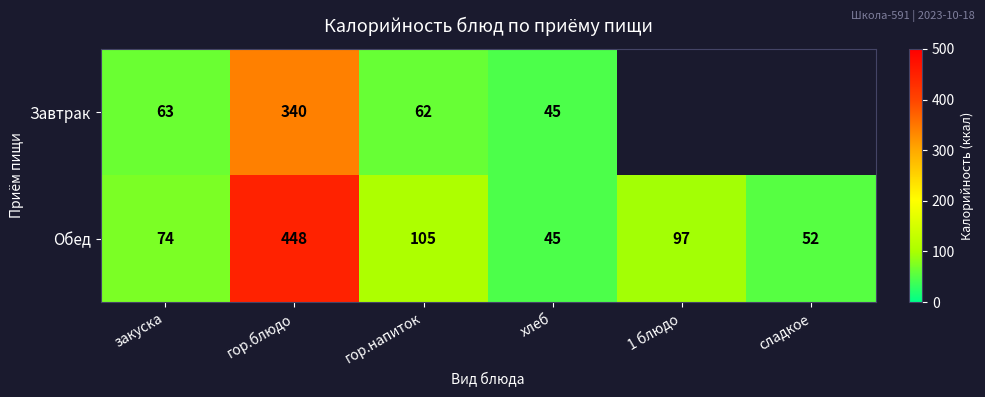

At how many categories does at least one series exceed 266?

1